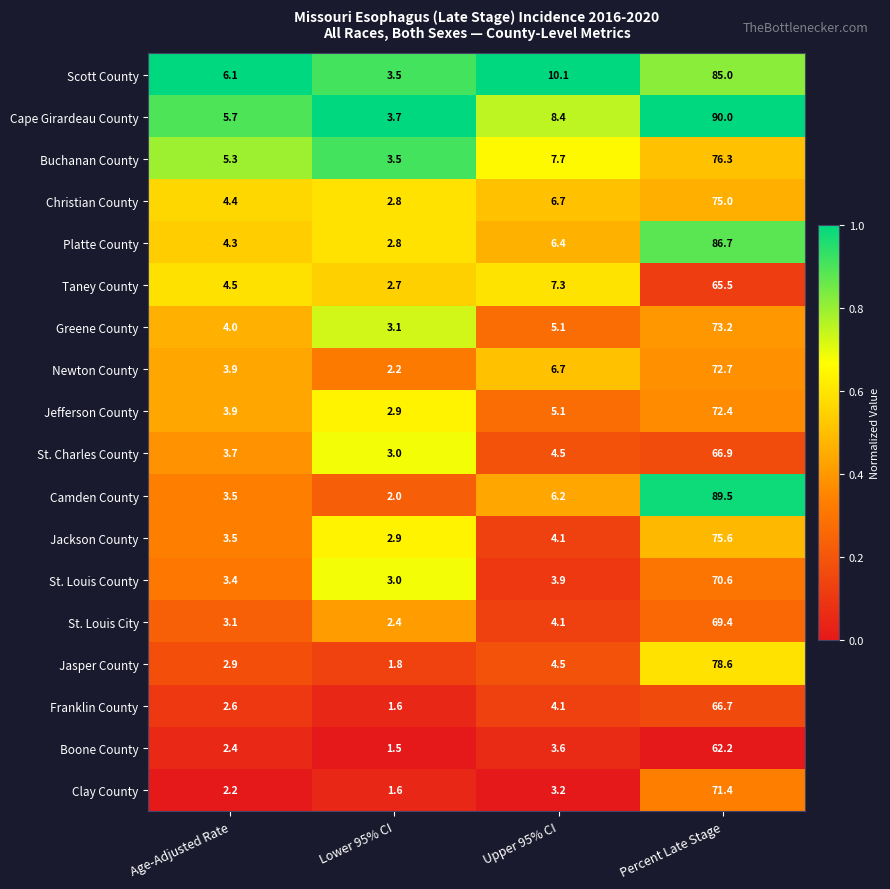

Rank the series at Percent Late Stage from highest to lowest value.

Cape Girardeau County, Camden County, Platte County, Scott County, Jasper County, Buchanan County, Jackson County, Christian County, Greene County, Newton County, Jefferson County, Clay County, St. Louis County, St. Louis City, St. Charles County, Franklin County, Taney County, Boone County